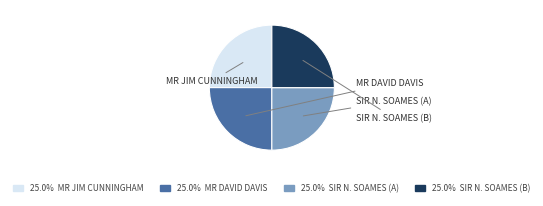

Is there any slice that represents more than half of the pie?

No